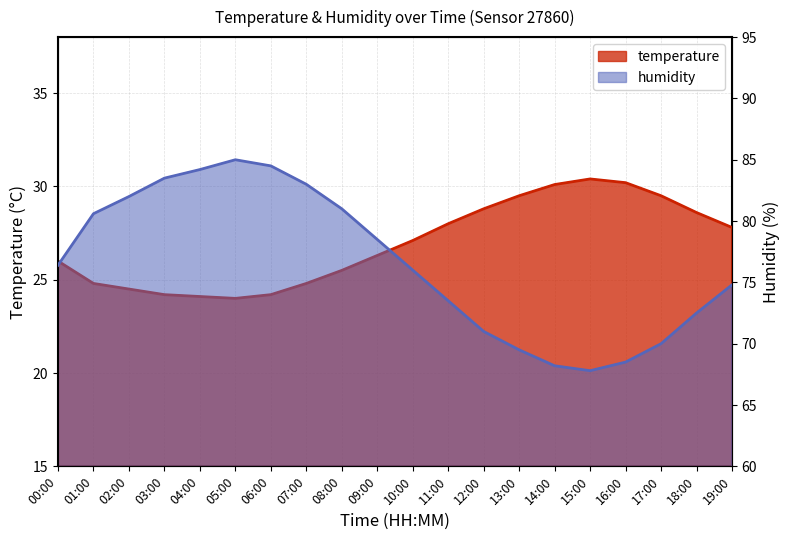

What value does the humidity series have at 13:00?

69.5